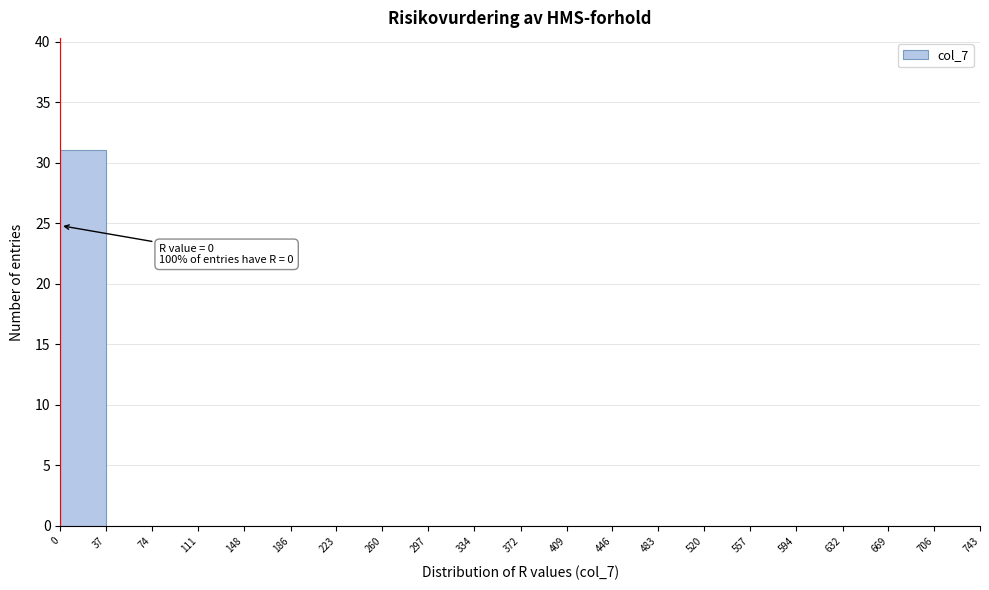

Which range on the x-axis has the tallest bar?

0 to 37